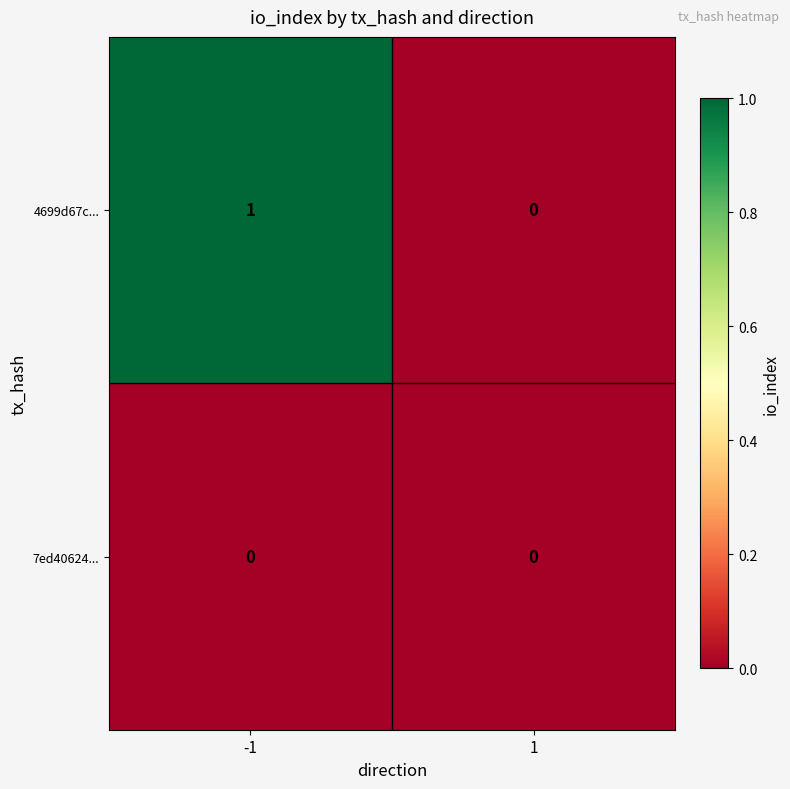

Is the value of 4699d67c... at -1 greater than the value of 7ed40624... at -1?

Yes